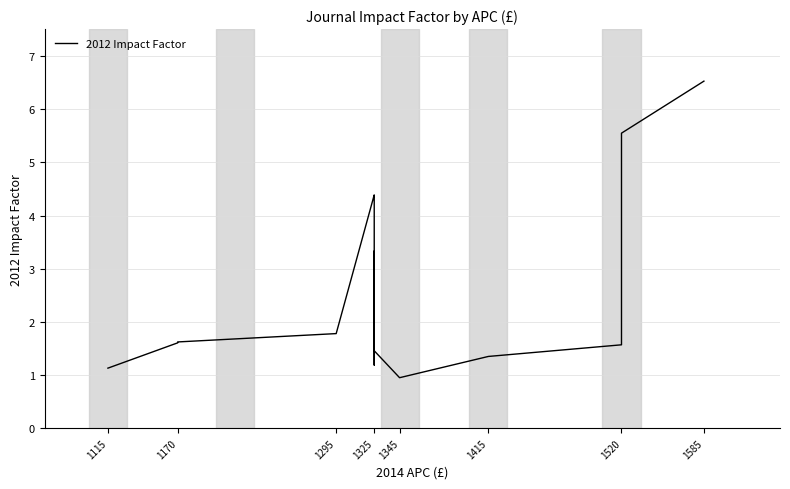

What is the sum of all values?

55.2